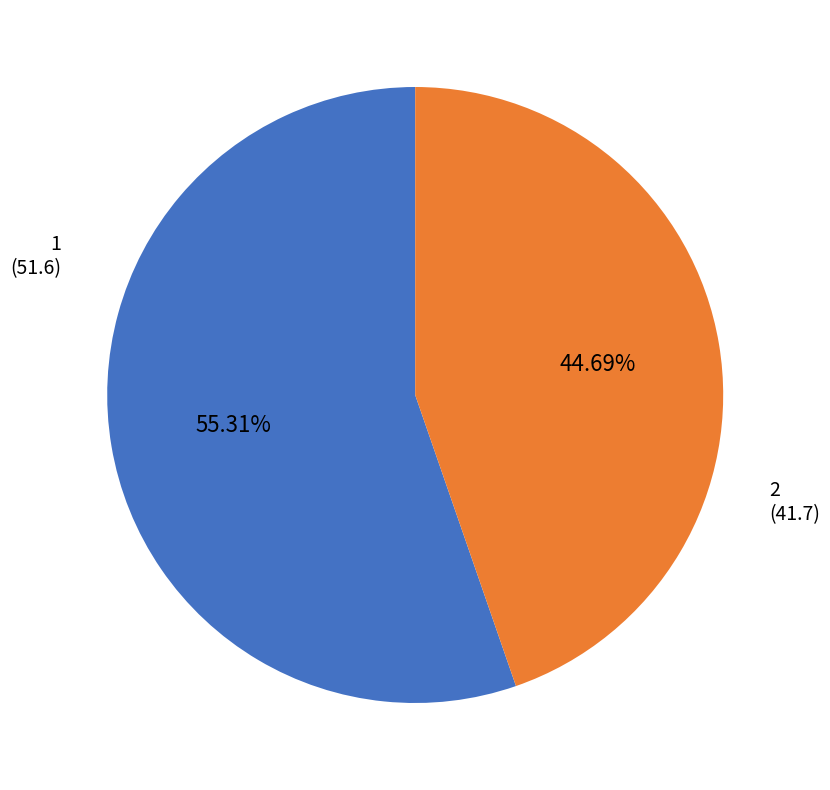

Is there any slice that represents more than half of the pie?

Yes